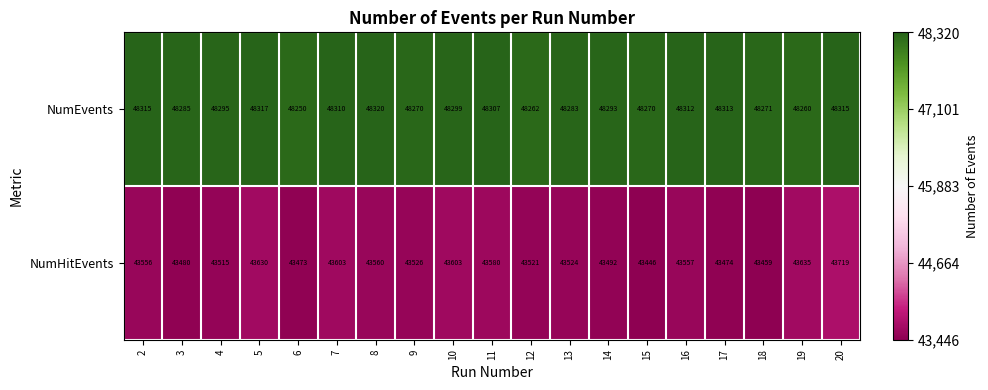

List the series in order of their peak value, lowest first.

NumHitEvents, NumEvents